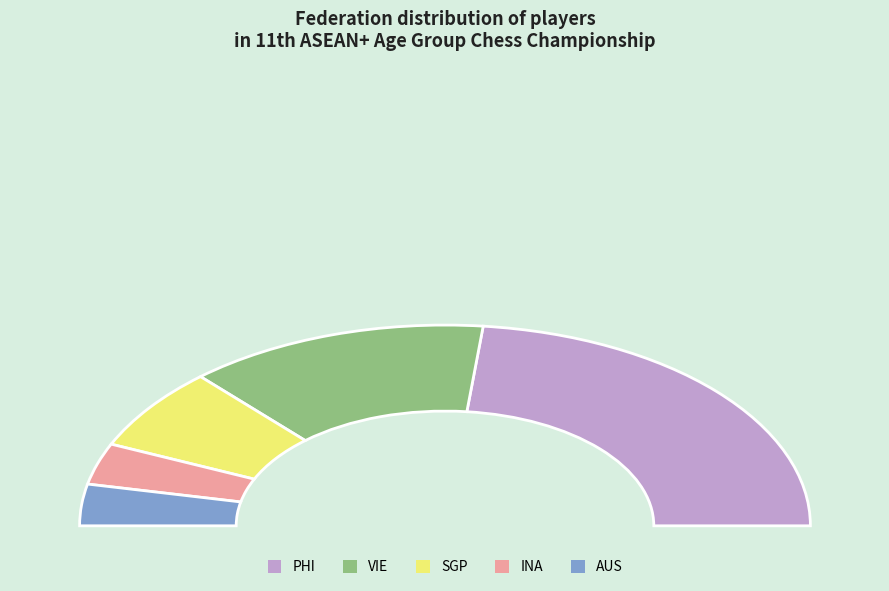

Which slice is the largest?

PHI